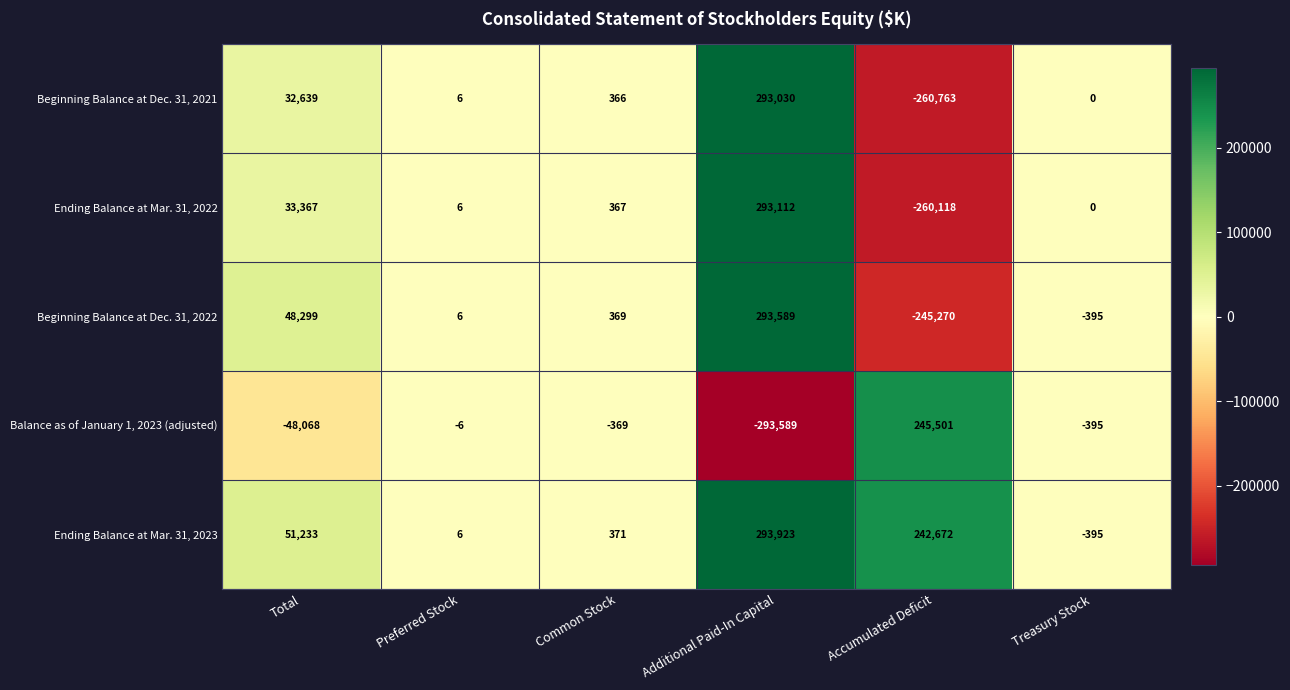

List the series in order of their peak value, lowest first.

Balance as of January 1, 2023 (adjusted), Beginning Balance at Dec. 31, 2021, Ending Balance at Mar. 31, 2022, Beginning Balance at Dec. 31, 2022, Ending Balance at Mar. 31, 2023